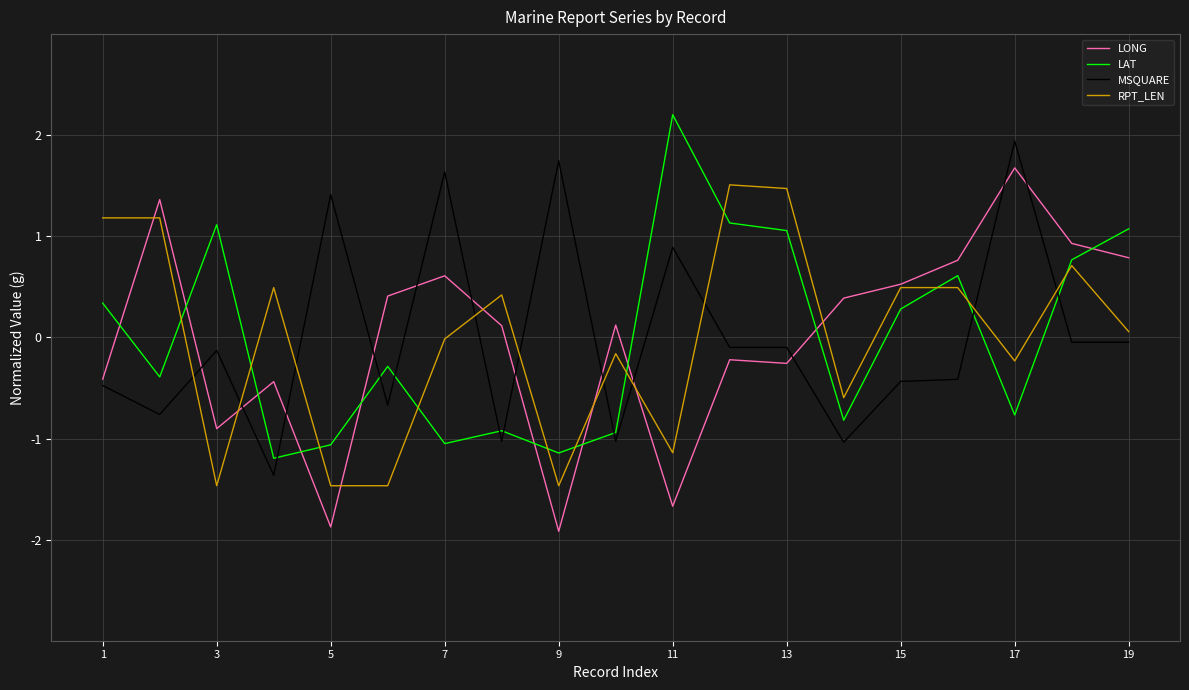

What is the greatest value displayed?

2.2